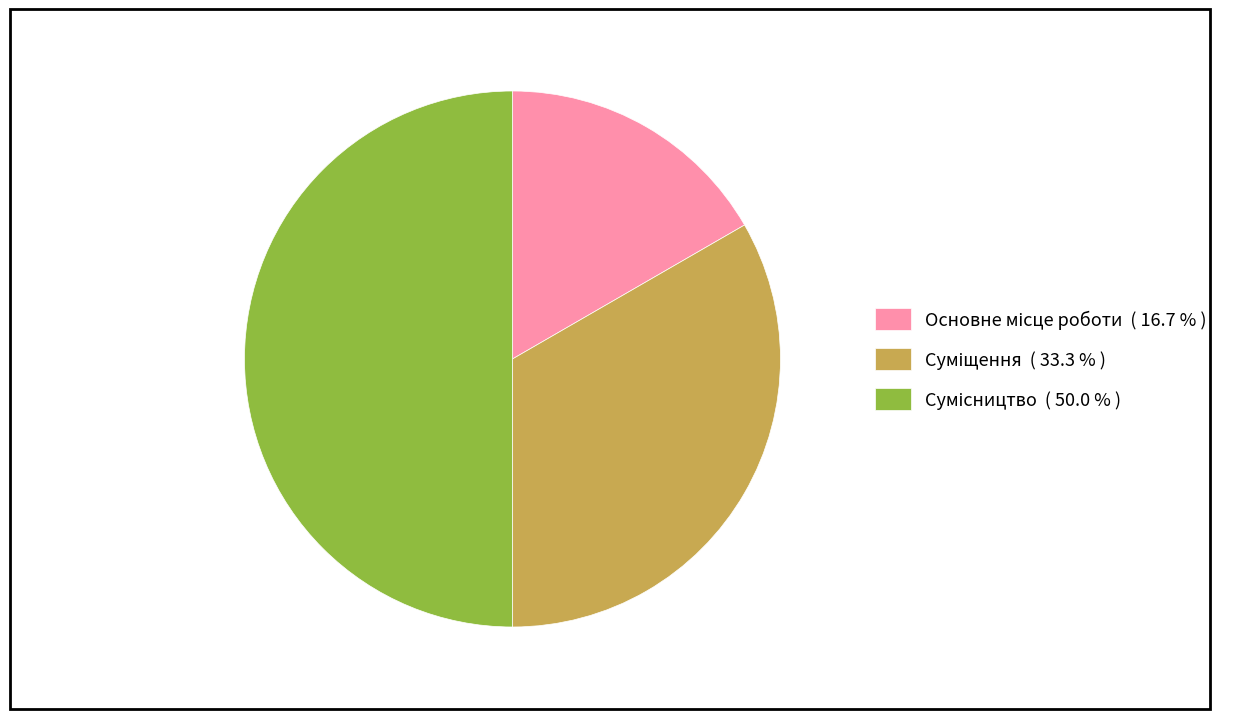

How many segments does this pie chart have?

3